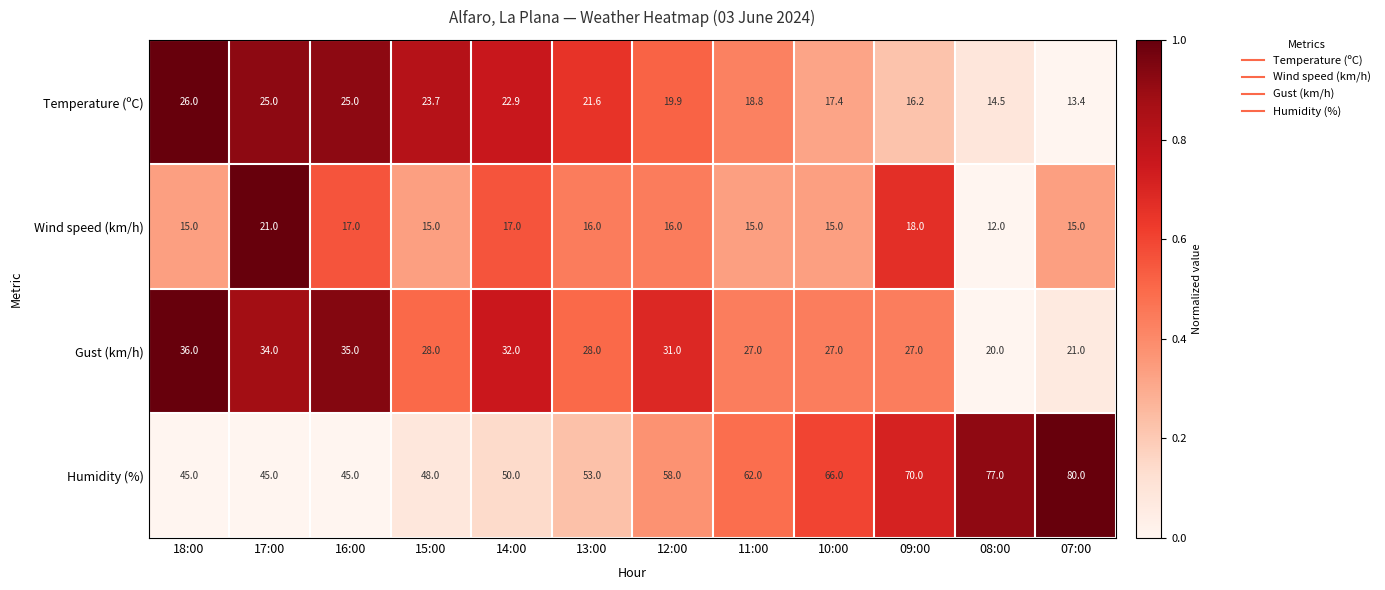

What is the difference between the second highest and minimum values in the Gust (km/h) series?

15.0